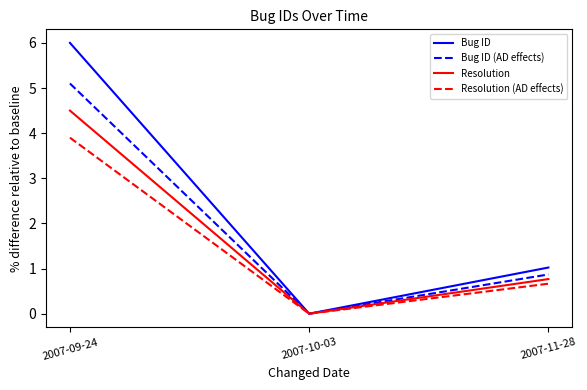

What is the sum of all Resolution values?

5.3